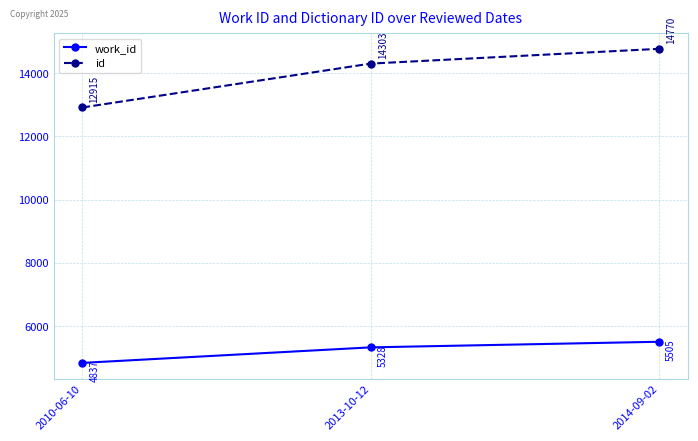

What is the highest value of the work_id series?

5505